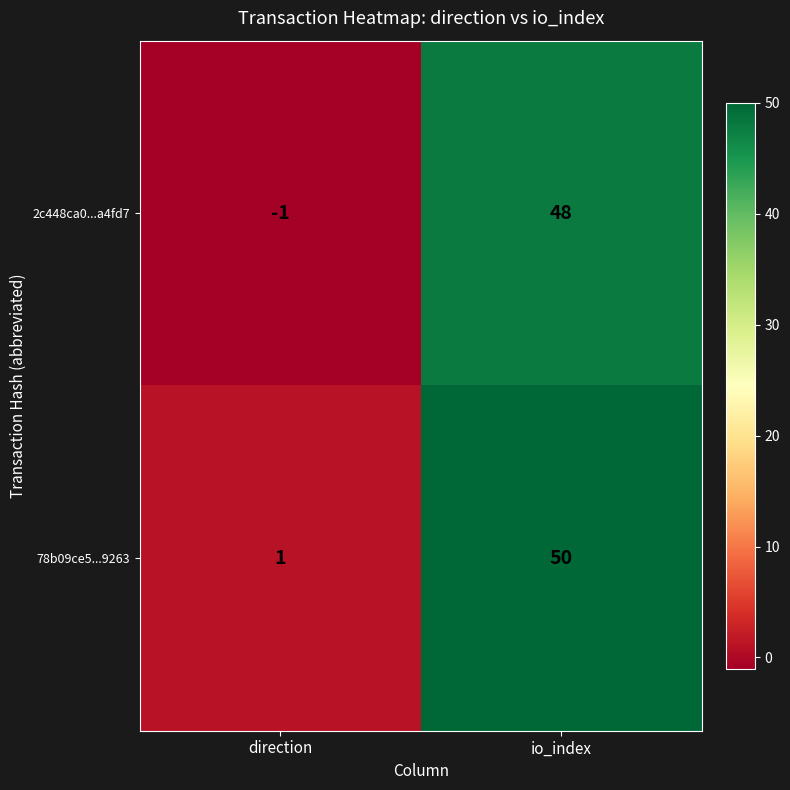

Reading right to left, what are all the values shown in this chart?

2c448ca0...a4fd7: io_index=48	direction=-1
78b09ce5...9263: io_index=50	direction=1